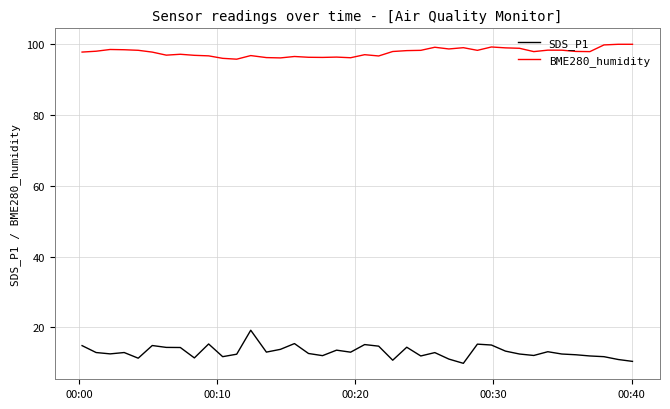

Which series has the largest total across all categories?

BME280_humidity